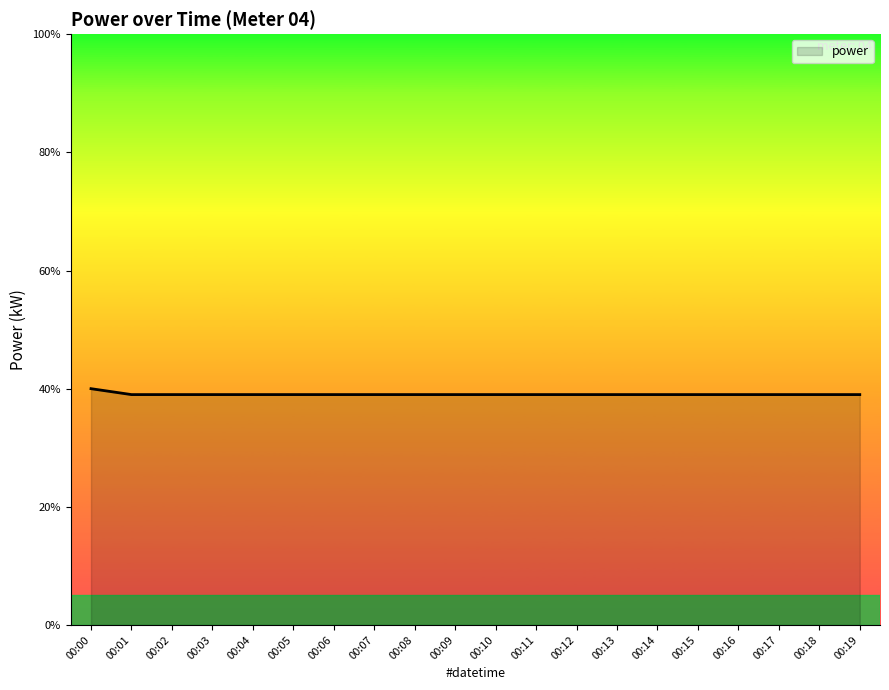

Count the values in the range 0 to 1.

20